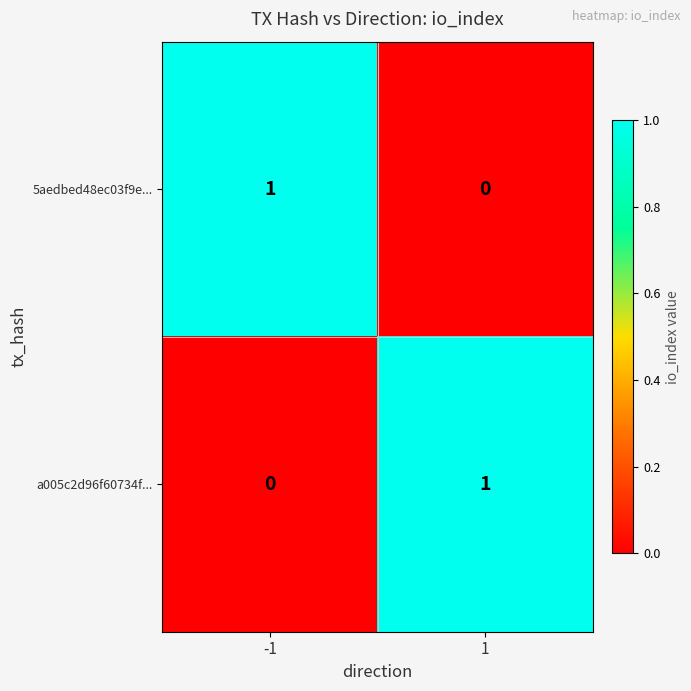

Rank the series at -1 from highest to lowest value.

5aedbed48ec03f9e..., a005c2d96f60734f...